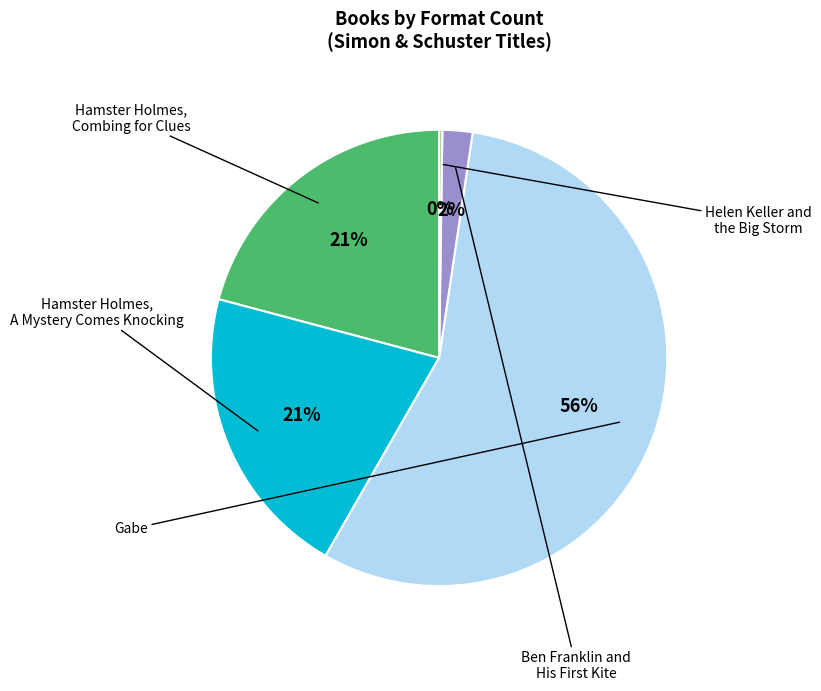

Which category has the biggest portion of the pie?

Gabe